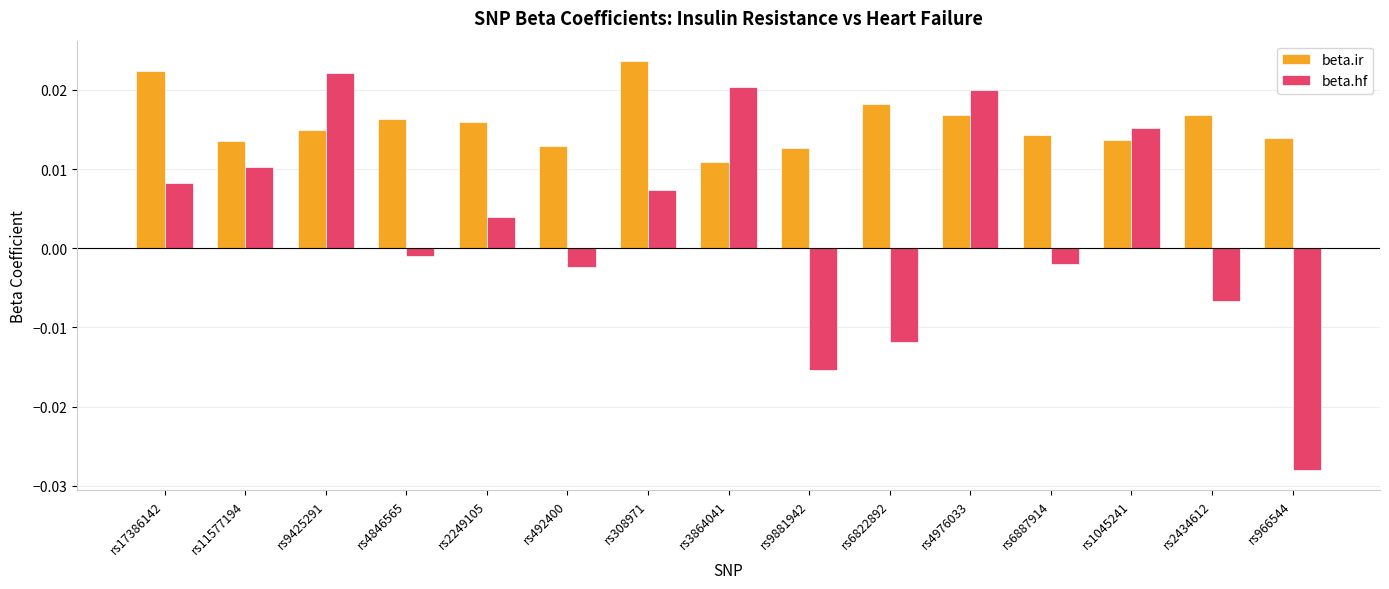

Is the value of beta.ir at rs11577194 greater than the value of beta.hf at rs2249105?

Yes